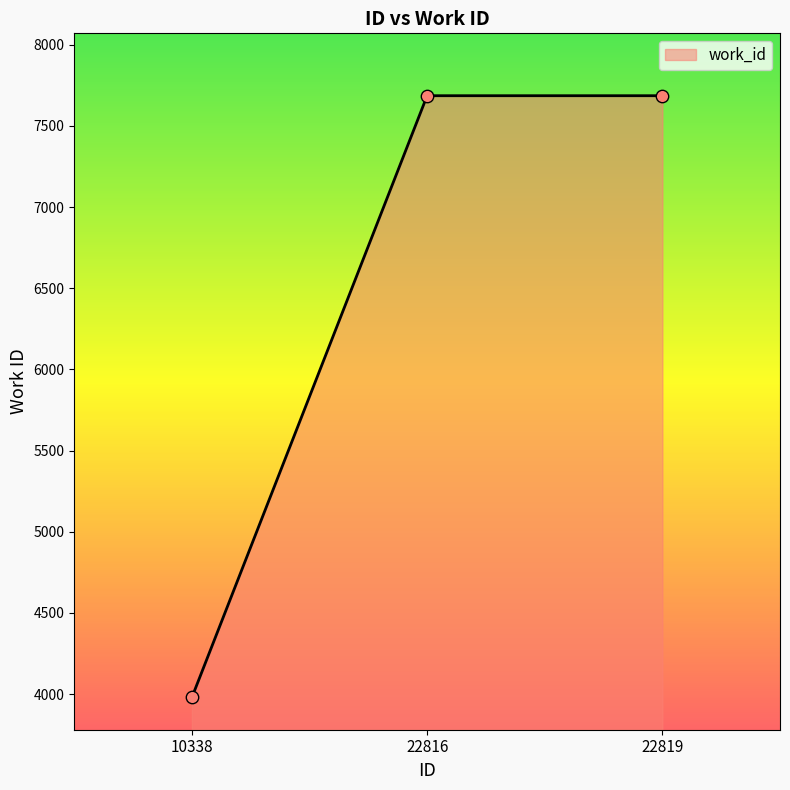

Approximately how many times larger is the value at 22816 compared to 10338?

1.9